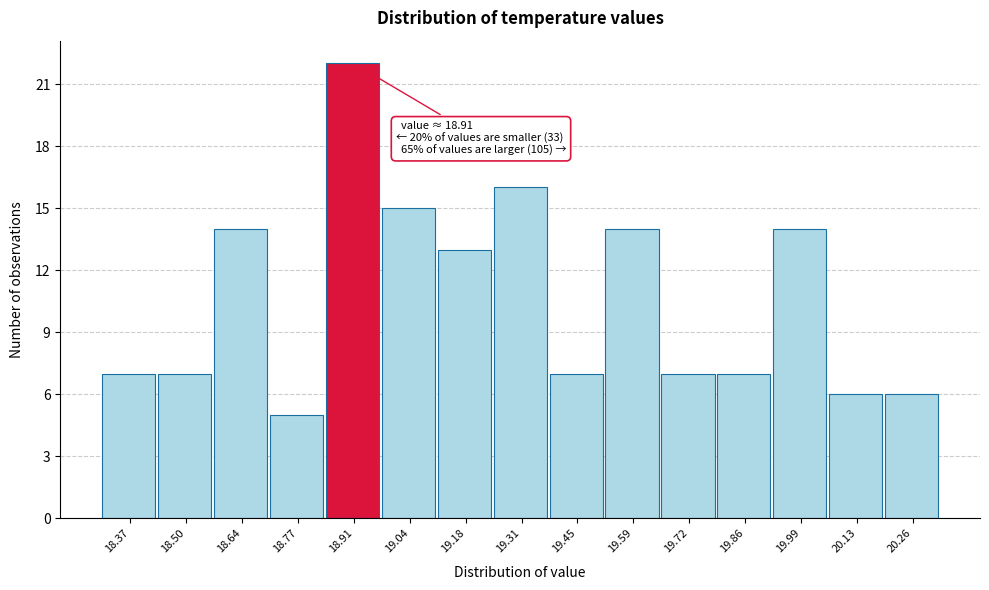

Over which range of the x-axis is the bar tallest?

18.84 to 18.98